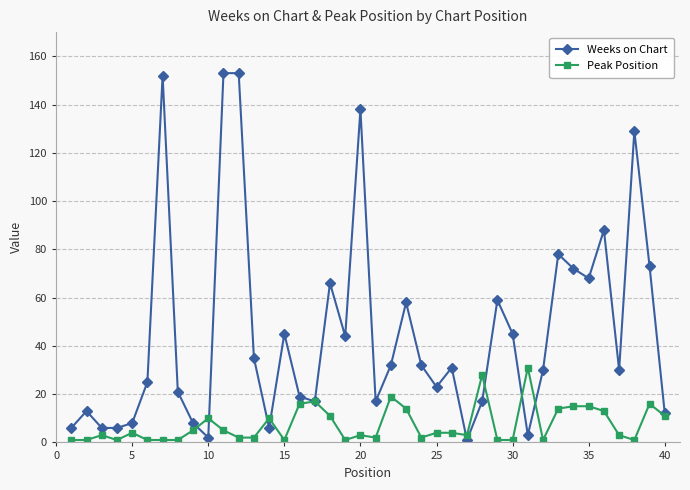

What is the value of the Weeks on Chart point at the 40th from the left?

12